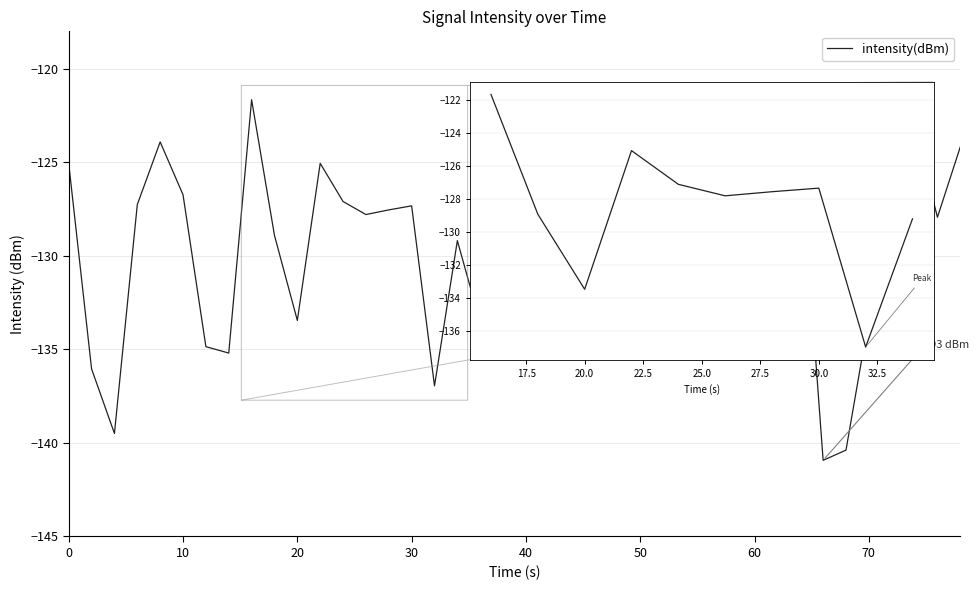

What is the maximum value shown in the chart?

-121.7